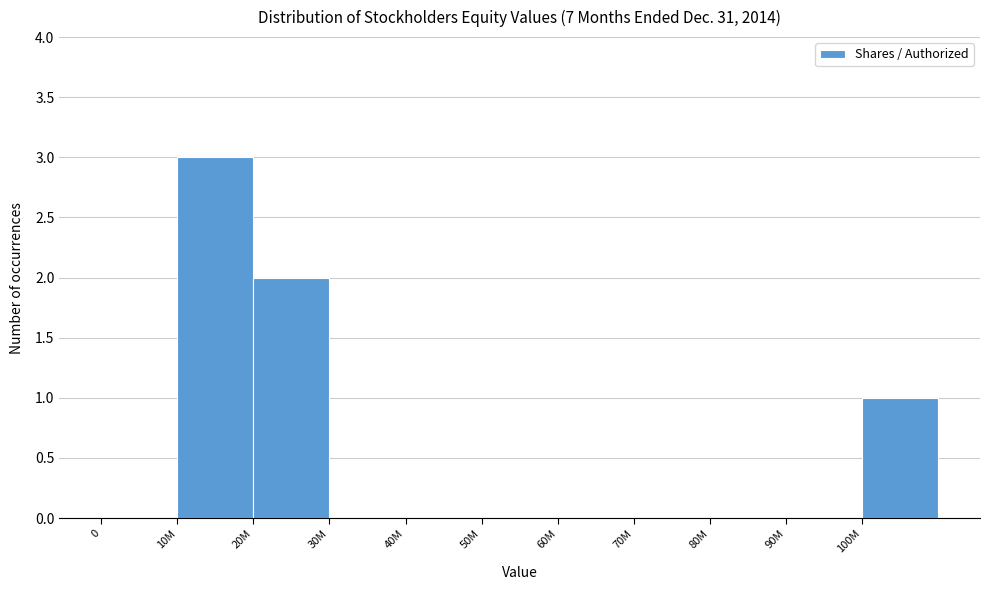

Reading left to right, what are all the values shown in this chart?

0=0	10M=3	20M=2	30M=0	40M=0	50M=0	60M=0	70M=0	80M=0	90M=0	100M=1